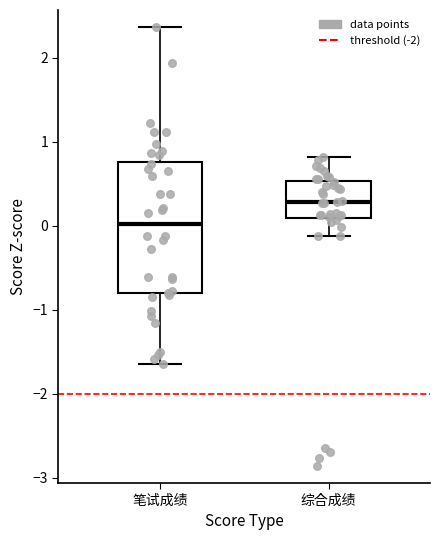

Reading left to right, read every box against the y-axis: the position of its median line, the range the box covers, and the ends of its whiskers. The values are not printed on the chart, so give them approximately, as read against the axis.

笔试成绩: median 0.0, box -0.8 to 0.8, whiskers -1.6 to 2.4
综合成绩: median 0.3, box 0.1 to 0.5, whiskers -0.1 to 0.8